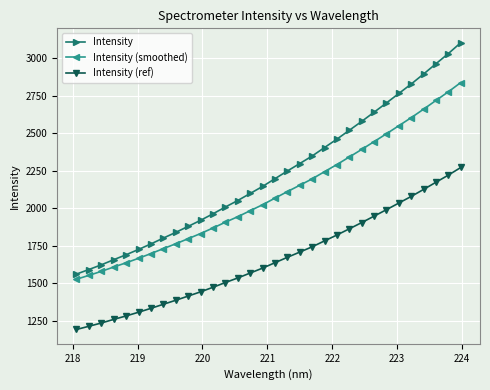

True or false: Intensity (ref) and Intensity intersect in this chart.

False